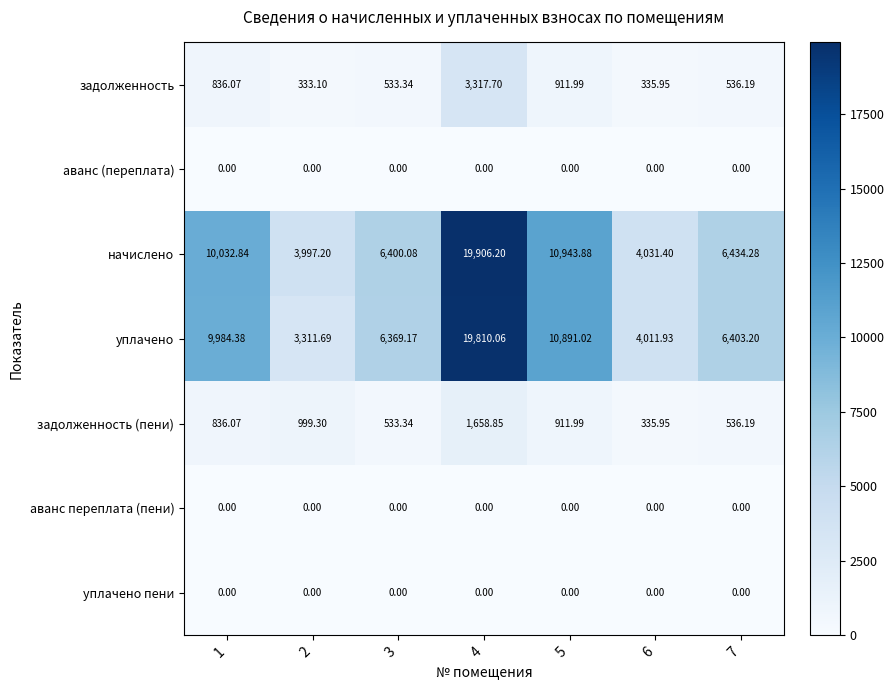

Which series has the largest range (max minus min)?

уплачено